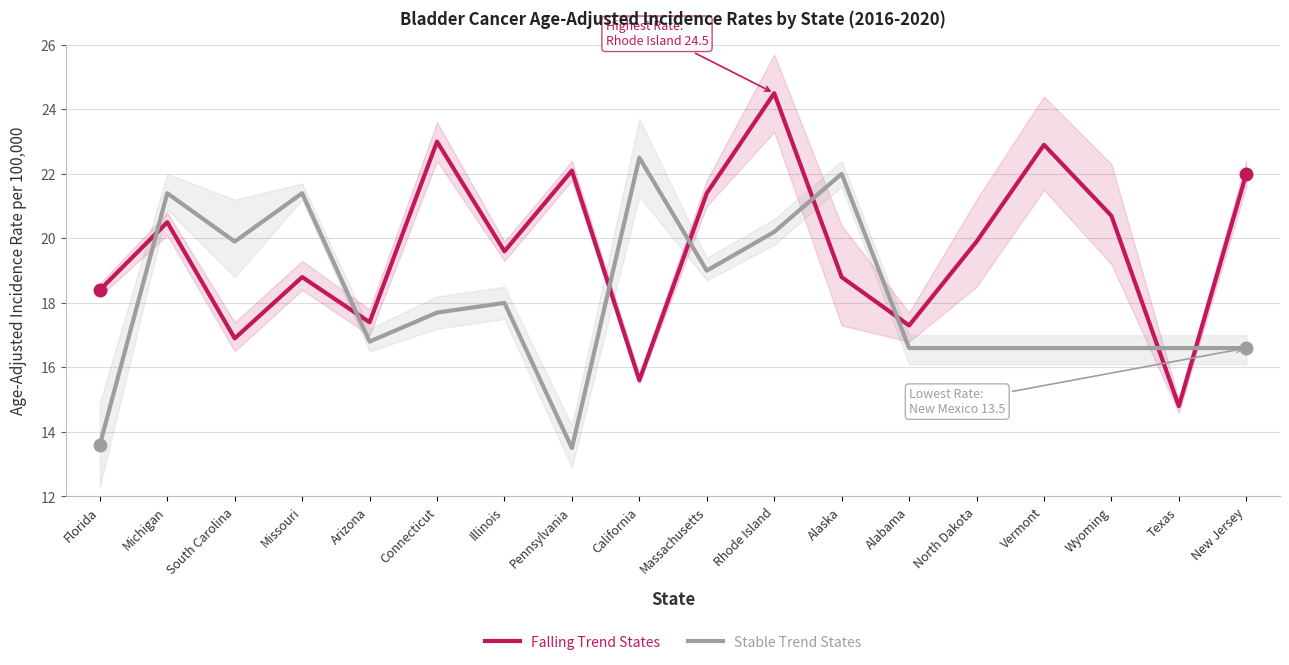

Which has a higher value, New Jersey or North Dakota?

New Jersey